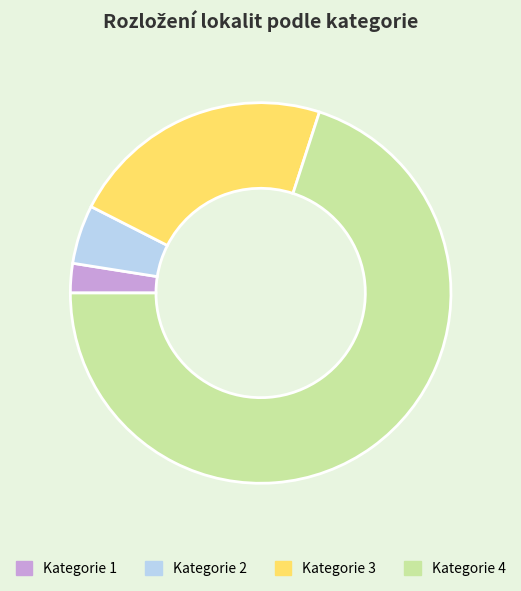

Combined, do Kategorie 3 and Kategorie 4 account for over 50%?

Yes